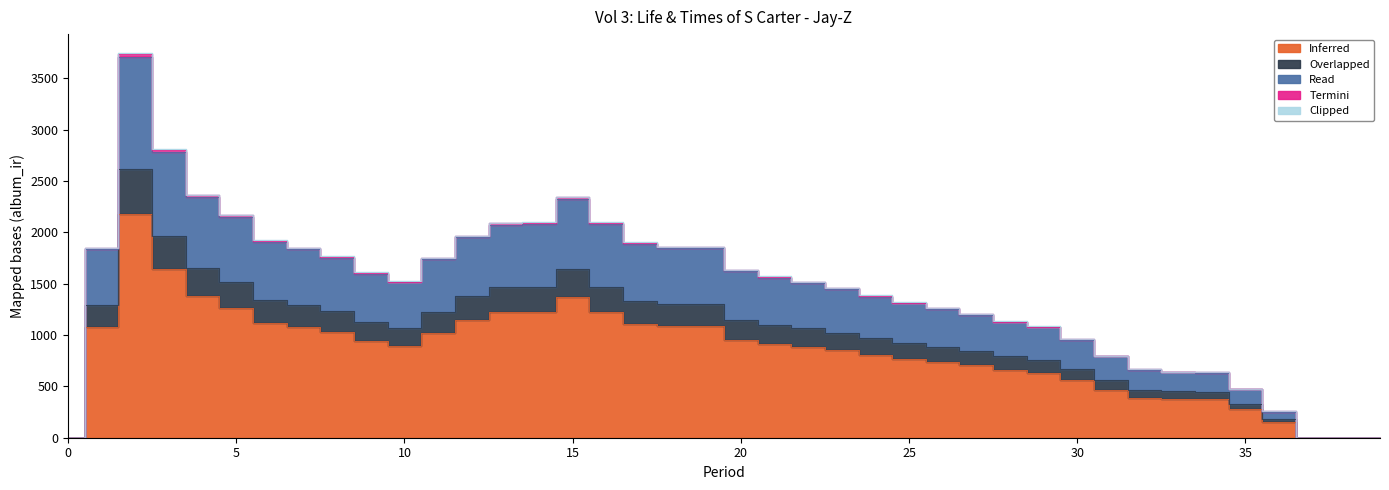

At how many categories does at least one series exceed 2457?

2